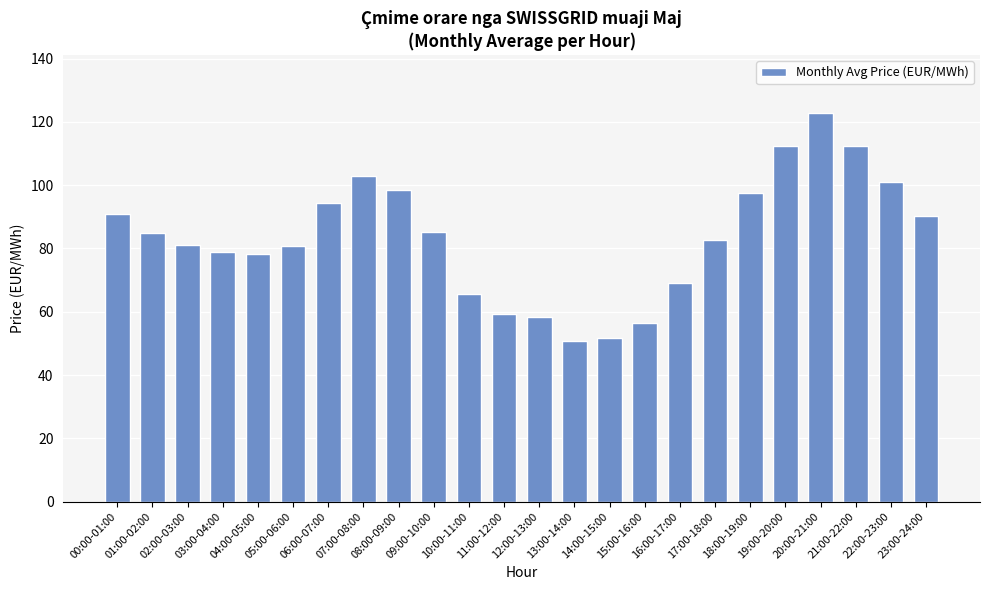

How many categories are shown in the chart?

24